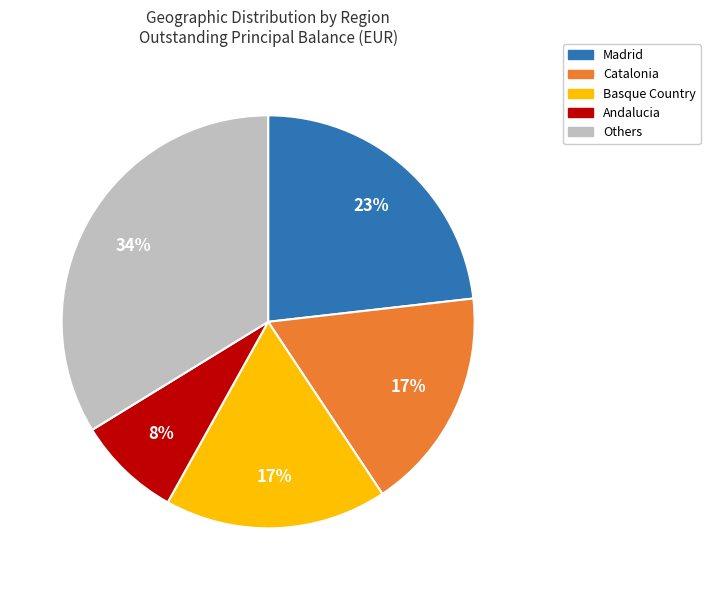

Does any single category account for the majority?

No